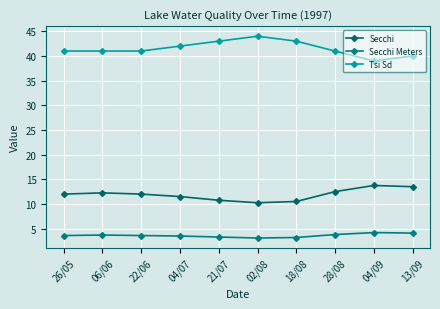

Reading left to right, list all the values displayed in this chart.

Secchi: 26/05=12.0	06/06=12.2	22/06=12.0	04/07=11.5	21/07=10.8	02/08=10.2	18/08=10.5	28/08=12.5	04/09=13.8	13/09=13.5
Secchi Meters: 26/05=3.6	06/06=3.7	22/06=3.6	04/07=3.5	21/07=3.3	02/08=3.1	18/08=3.2	28/08=3.8	04/09=4.2	13/09=4.1
Tsi Sd: 26/05=41.0	06/06=41.0	22/06=41.0	04/07=42.0	21/07=43.0	02/08=44.0	18/08=43.0	28/08=41.0	04/09=39.0	13/09=40.0